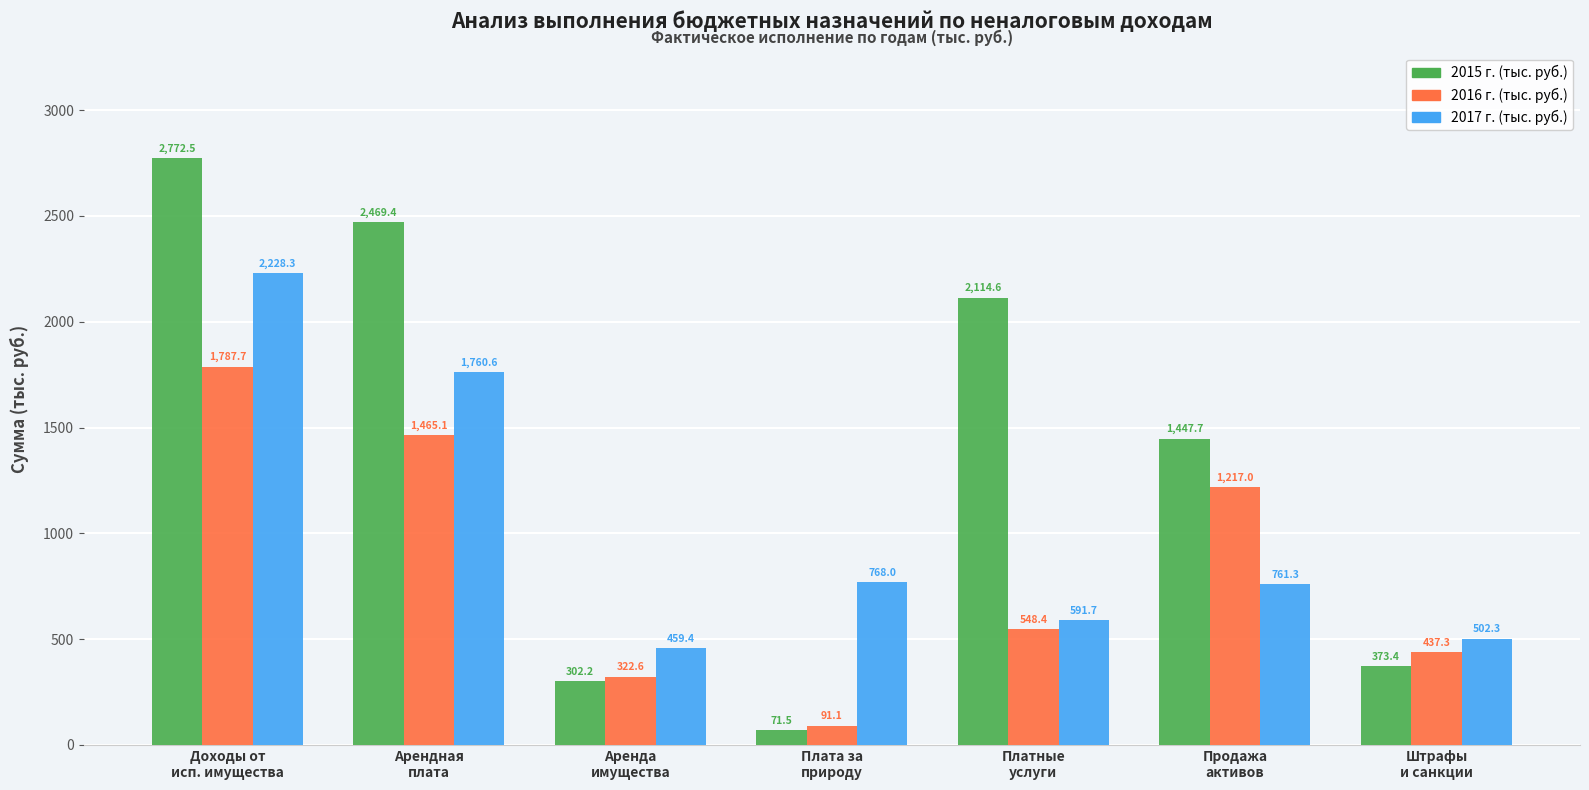

What is the average value of the 2017 г. (тыс. руб.) series?

1010.2